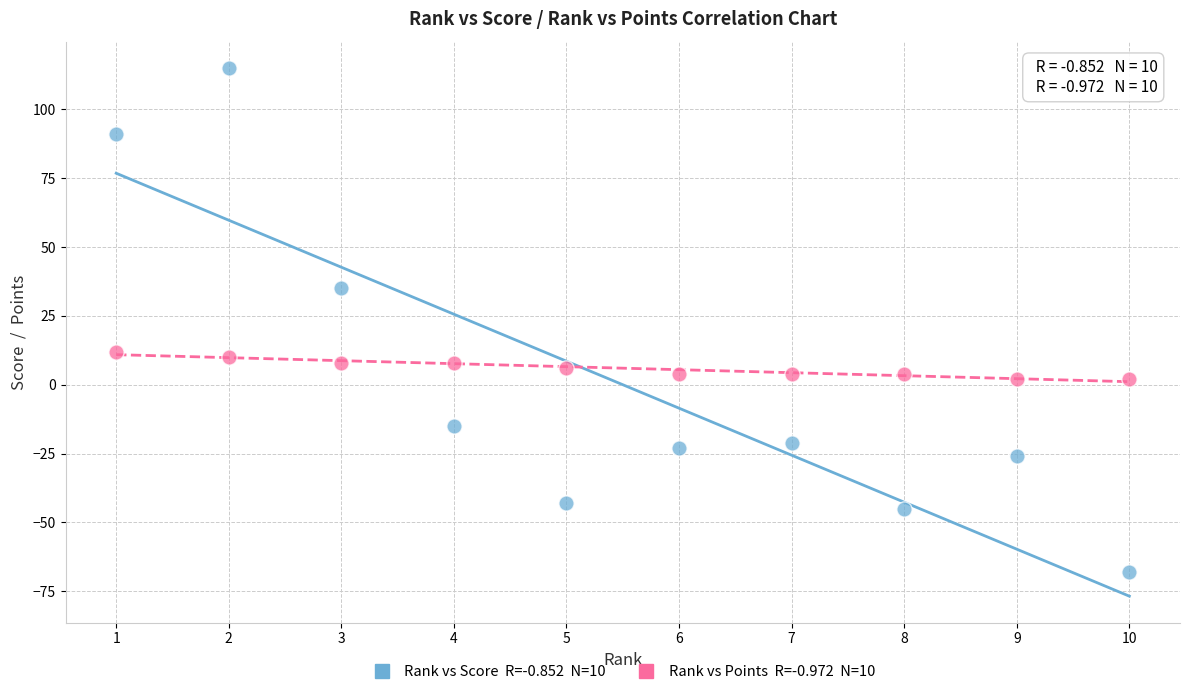

Across all data points, what is the range of Y values (max minus min)?

183